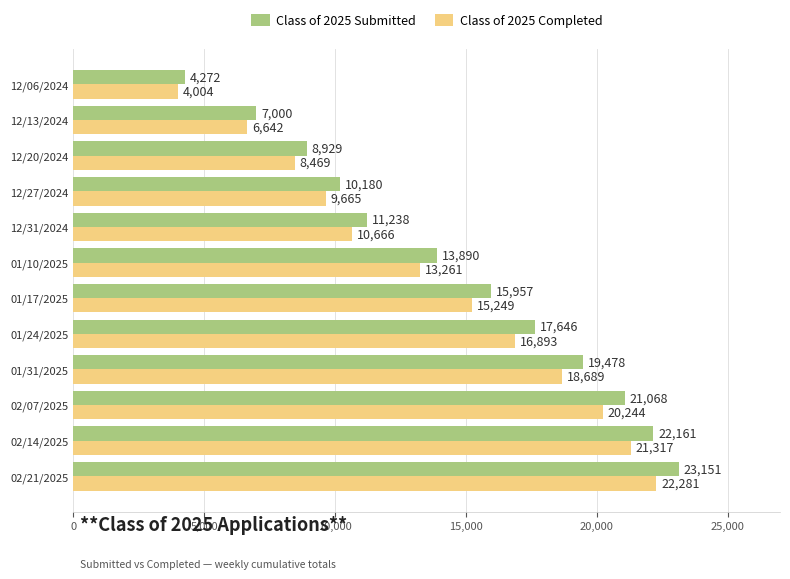

What is the difference between the maximum and minimum values in the Class of 2025 Completed series?

18277